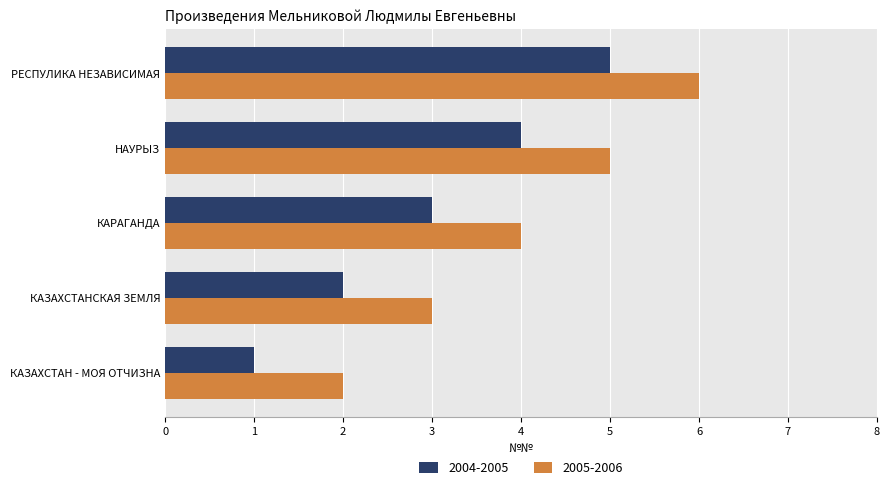

What value does the 2004-2005 series have at КАРАГАНДА?

3